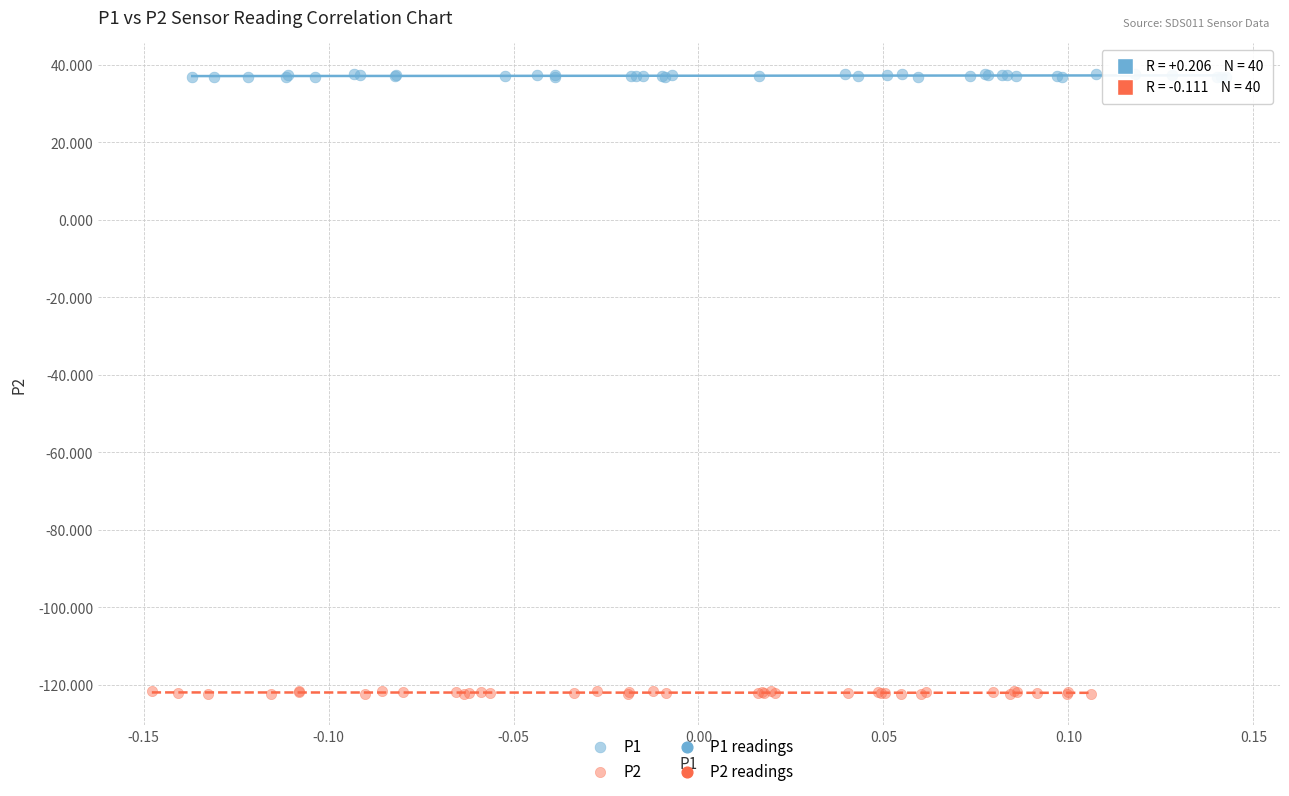

Which series contains the lowest Y value?

P2